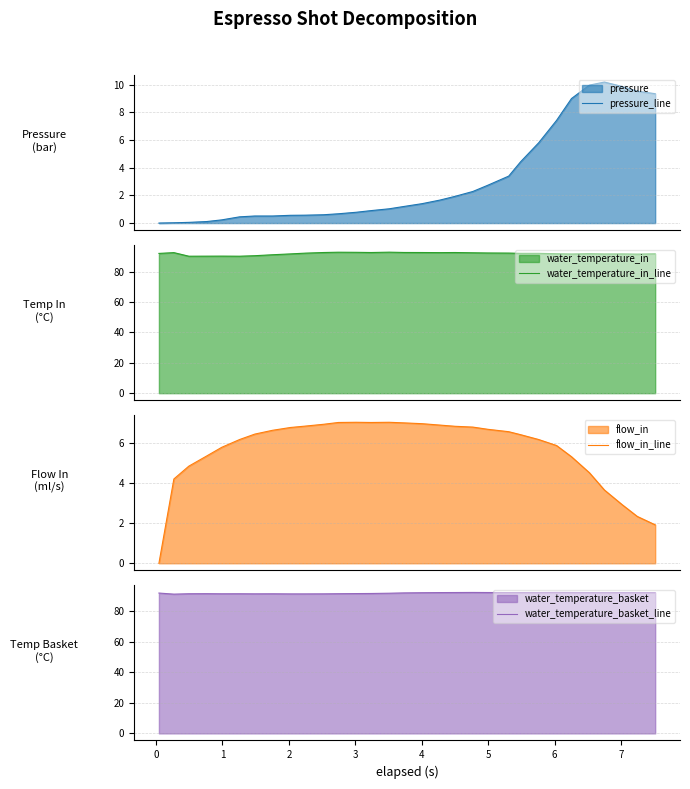

Reading left to right, list all the values displayed in this chart.

pressure_line: 0.0	0.0	0.1	0.1	0.2	0.5	0.5	0.5	0.6	0.6	0.6	0.7	0.8	0.9	1.0	1.2	1.4	1.7	1.9	2.3	2.7	3.4	4.4	5.8	7.4	9.0	10.0	10.2	9.9	9.5	9.3
water_temperature_in_line: 92.0	92.5	90.2	90.2	90.2	90.2	90.5	91.1	91.7	92.2	92.6	92.8	92.7	92.6	92.8	92.6	92.6	92.5	92.6	92.4	92.3	92.2	92.0	92.0	91.8	91.6	91.8	91.7	91.7	91.5	91.8
flow_in_line: 0.0	4.2	4.8	5.4	5.8	6.2	6.5	6.6	6.8	6.8	6.9	7.0	7.0	7.0	7.0	7.0	7.0	6.9	6.8	6.8	6.7	6.6	6.4	6.2	5.9	5.3	4.5	3.7	2.9	2.3	1.9
water_temperature_basket_line: 92.0	91.3	91.5	91.6	91.5	91.5	91.5	91.5	91.5	91.5	91.5	91.6	91.7	91.7	91.9	92.1	92.2	92.3	92.3	92.4	92.3	92.3	92.3	92.3	92.4	92.4	92.3	92.3	92.3	92.3	92.3